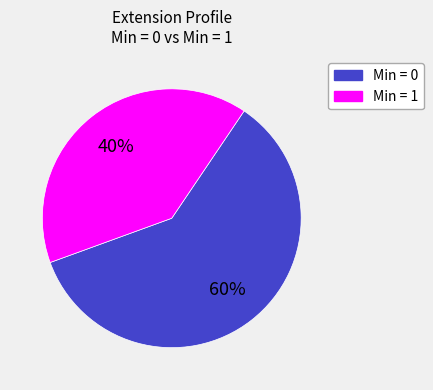

Count the number of slices in the pie.

2